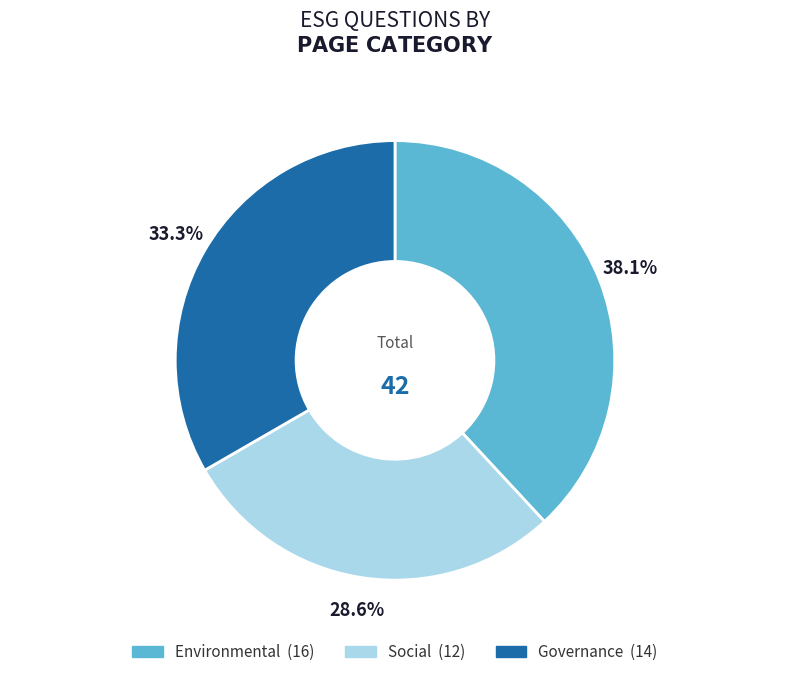

To the nearest percent, what is the average slice percentage?

33%